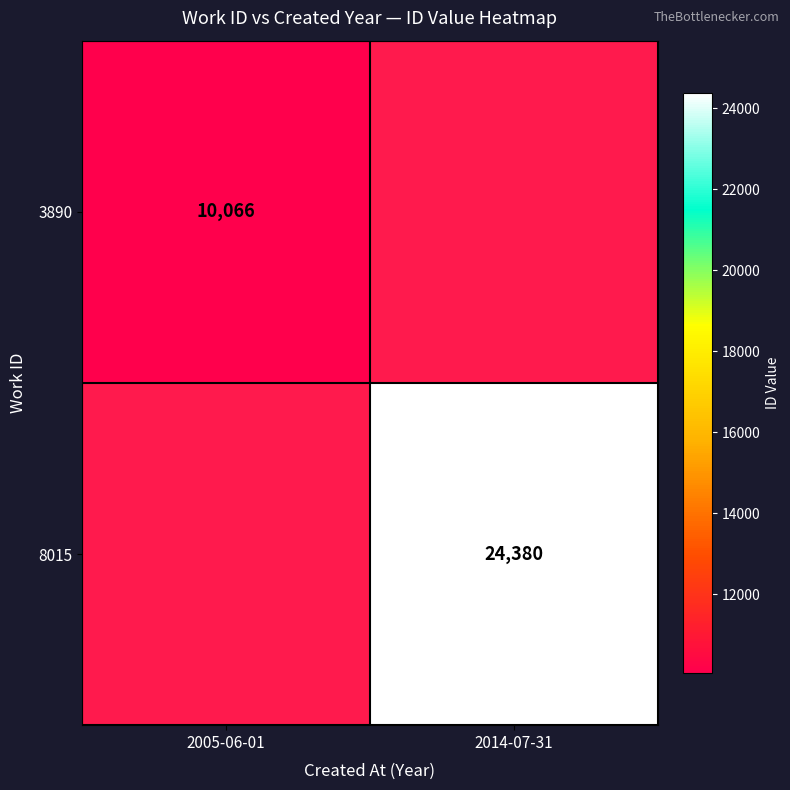

At which category does the chart reach its peak across all series?

2014-07-31